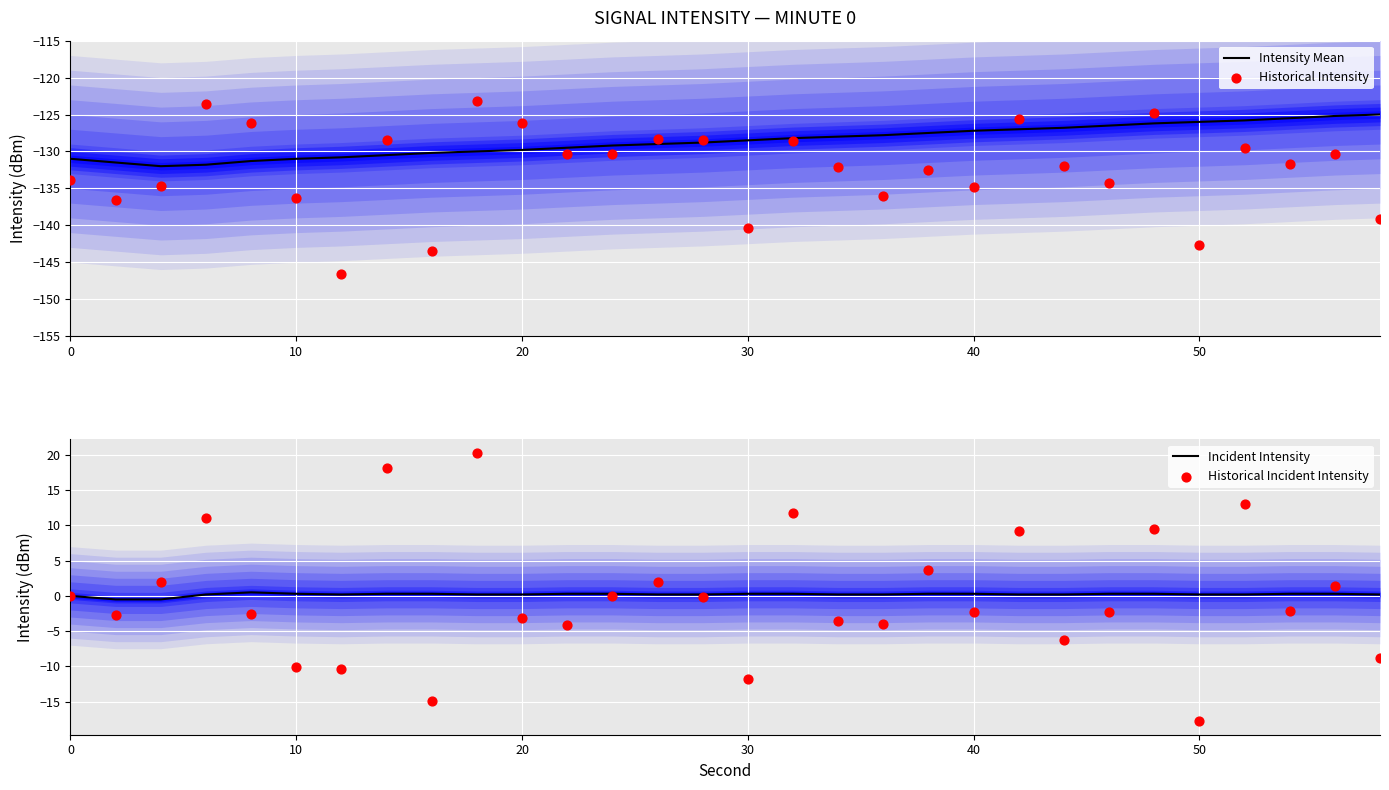

What are all the series names shown in the legend?

Intensity Mean, Historical Intensity, Incident Intensity, Historical Incident Intensity